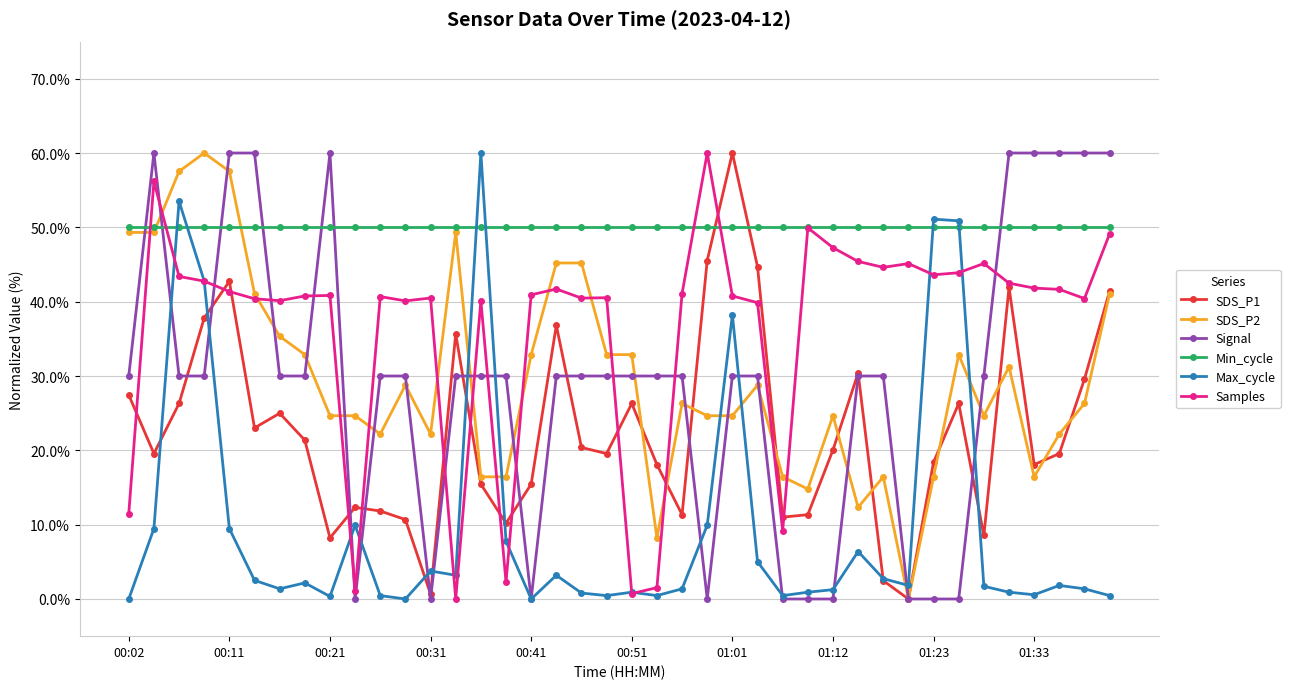

True or false: SDS_P1 has more than 0 points higher than both neighbors.

True